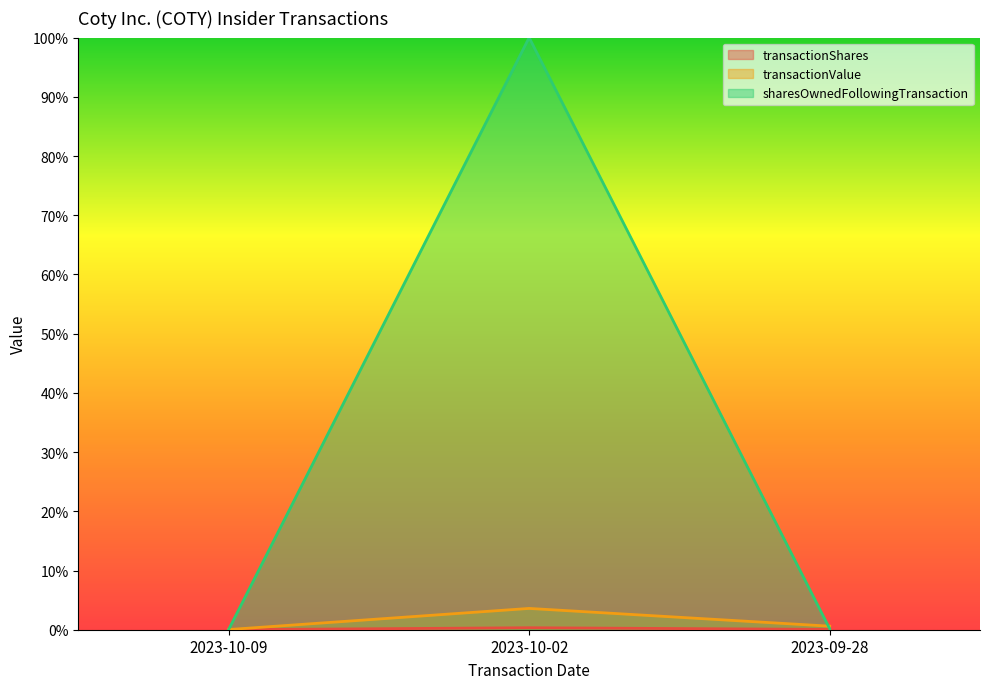

Between 2023-09-28 and 2023-10-02, which is larger?

2023-10-02